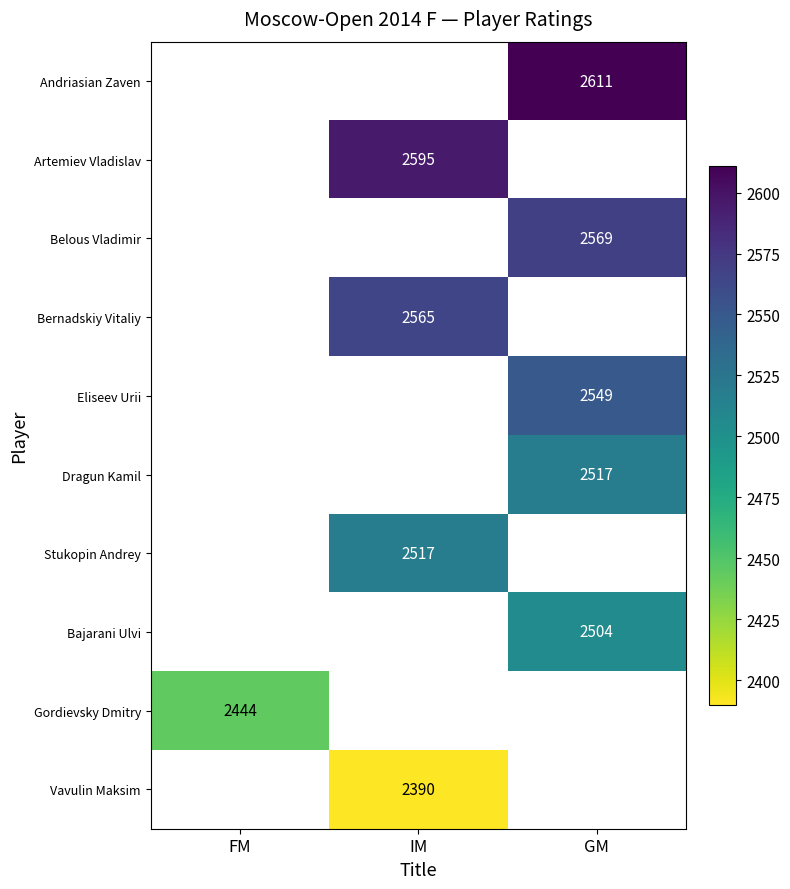

Is it true that Andriasian Zaven equals 978 at GM?

False